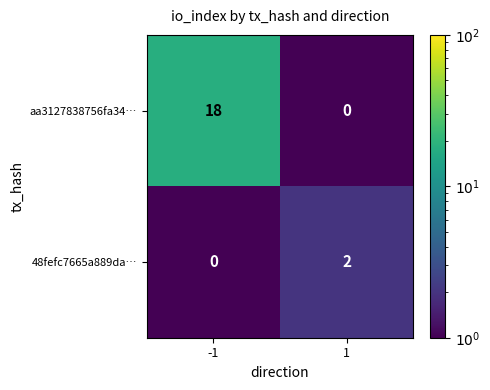

Which label corresponds to the largest value in the chart?

-1